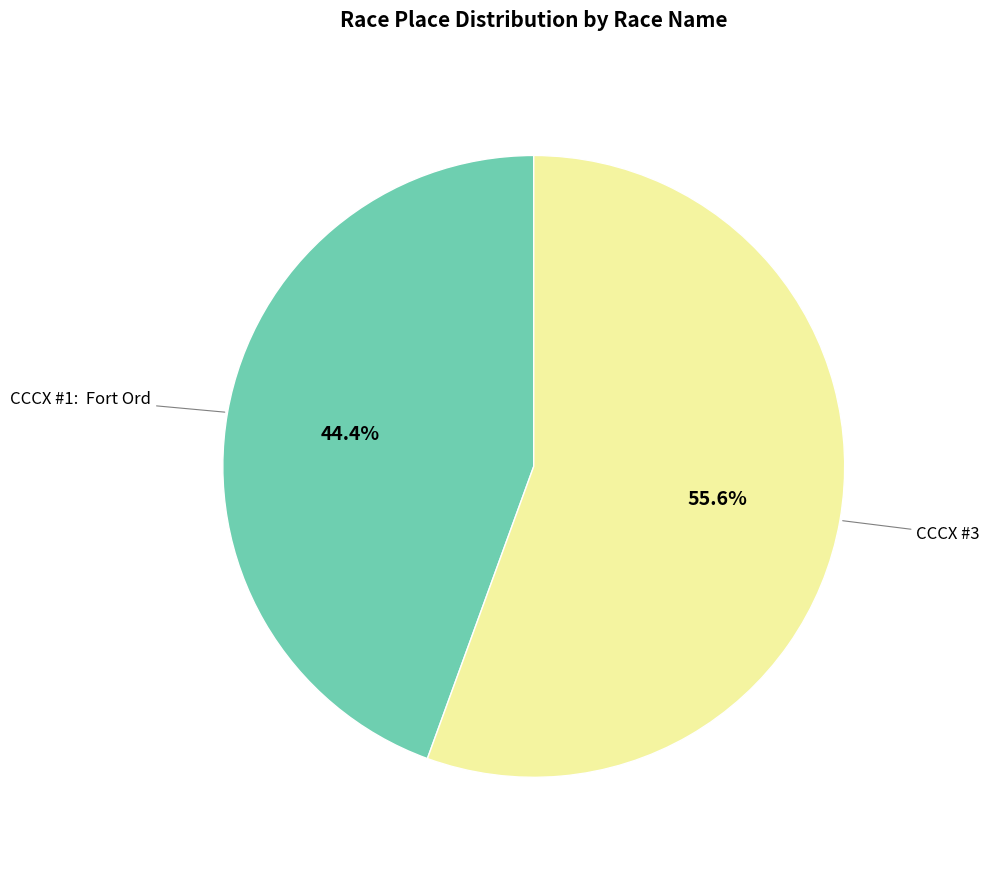

Does any single category account for the majority?

Yes